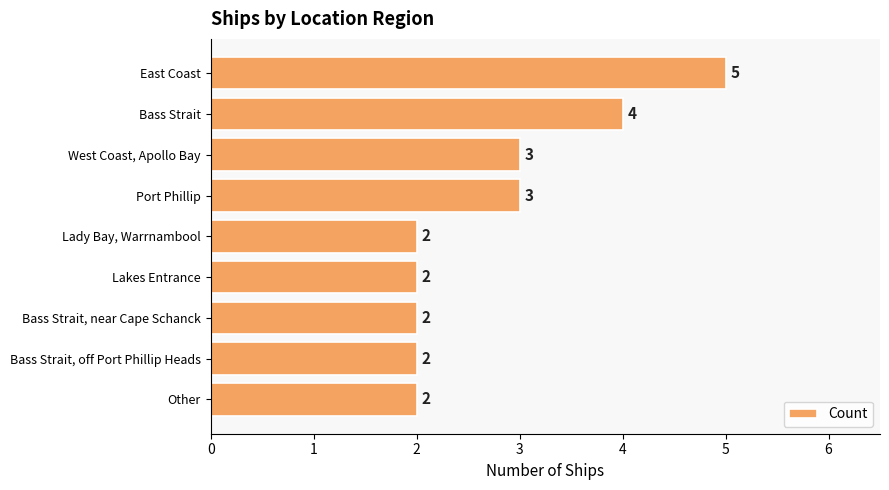

What is the sum of all values?

25